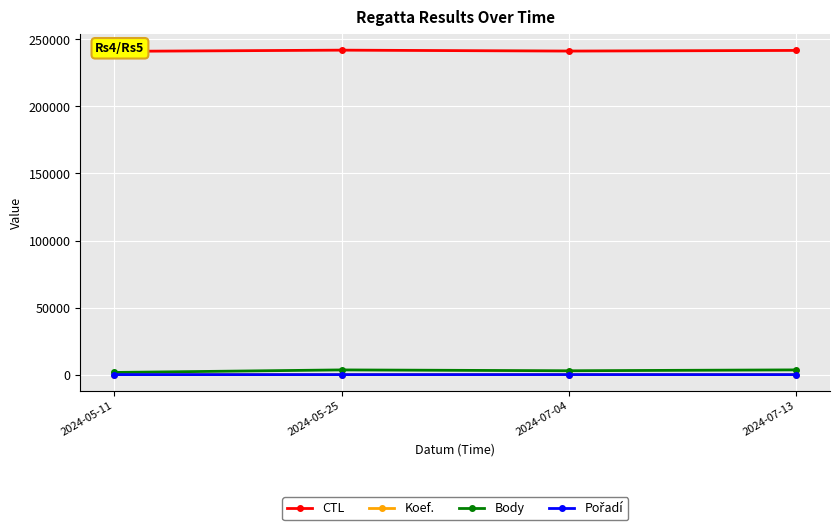

The Body series shows 1600 at 2024-05-11. True or false?

True